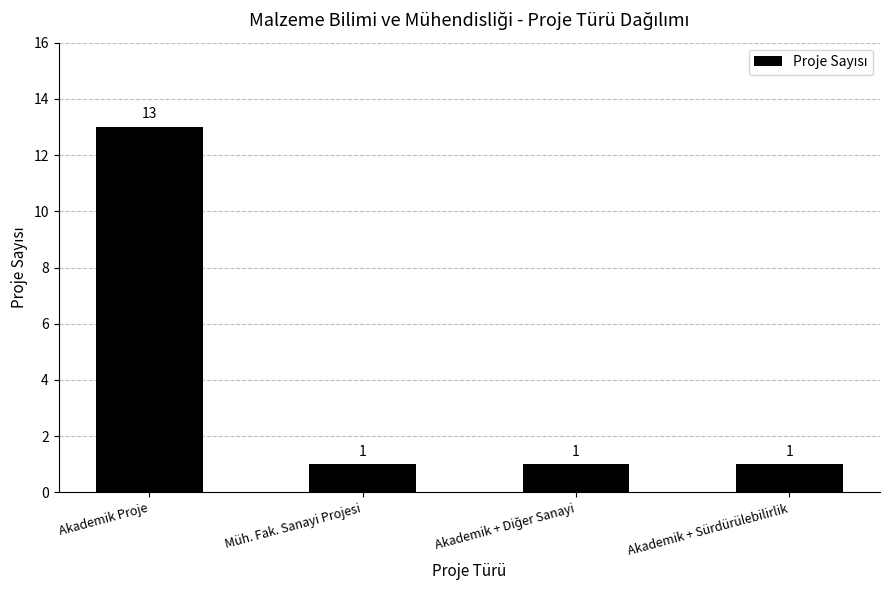

What is the maximum value shown in the chart?

13